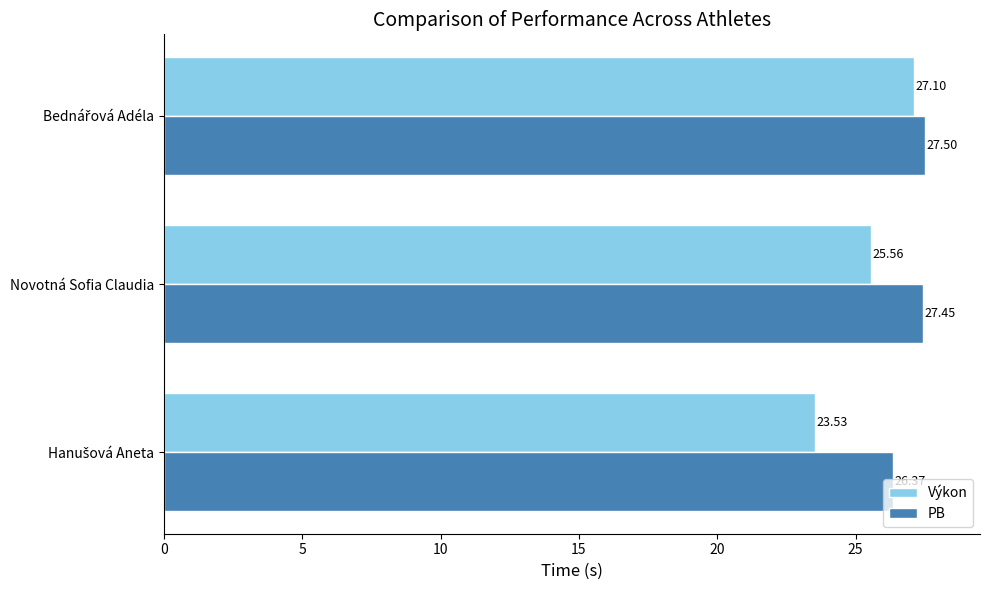

Rank the series by their average value, from highest to lowest.

PB, Výkon